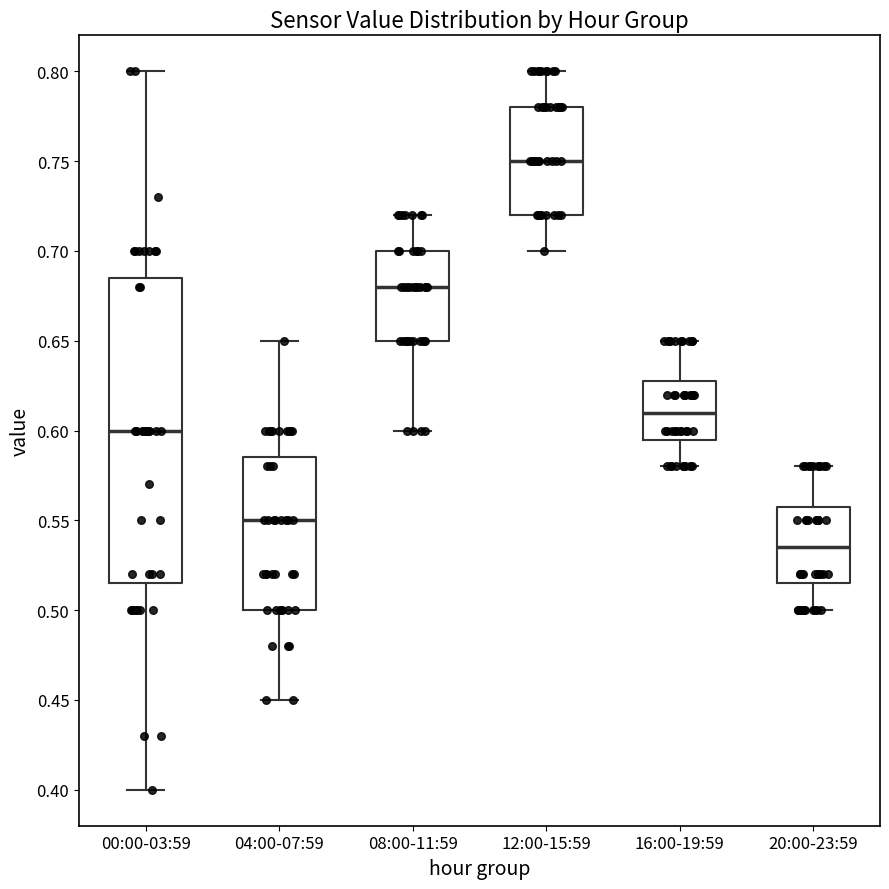

Reading left to right, read every box against the y-axis: the position of its median line, the range the box covers, and the ends of its whiskers. The values are not printed on the chart, so give them approximately, as read against the axis.

00:00-03:59: median 0.600, box 0.515 to 0.685, whiskers 0.400 to 0.800
04:00-07:59: median 0.550, box 0.500 to 0.585, whiskers 0.450 to 0.650
08:00-11:59: median 0.680, box 0.650 to 0.700, whiskers 0.600 to 0.720
12:00-15:59: median 0.750, box 0.720 to 0.780, whiskers 0.700 to 0.800
16:00-19:59: median 0.610, box 0.595 to 0.630, whiskers 0.580 to 0.650
20:00-23:59: median 0.535, box 0.515 to 0.560, whiskers 0.500 to 0.580